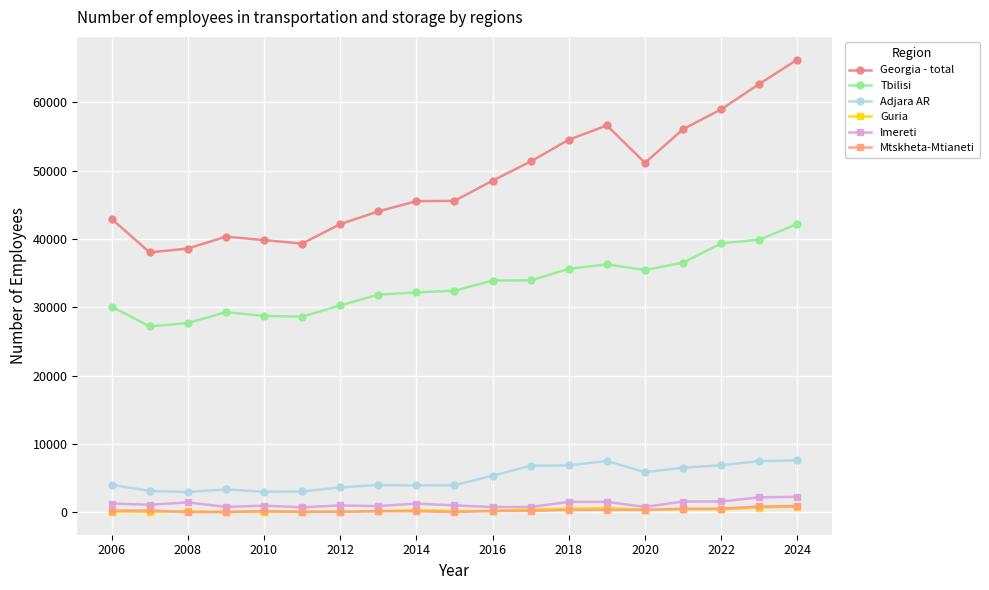

What is the minimum value for Tbilisi?

27218.9